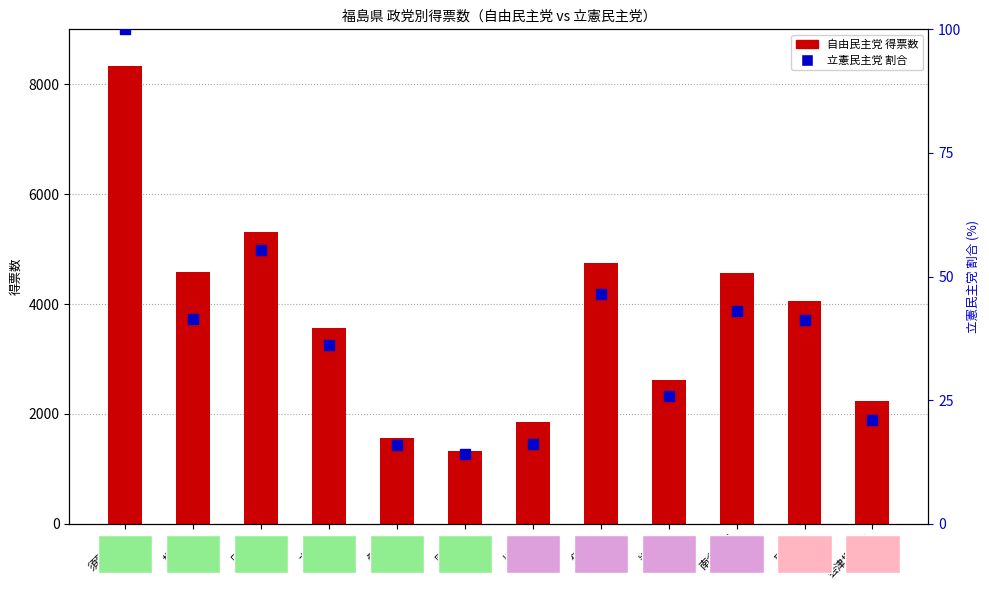

Which series contains the highest Y value?

自由民主党 得票数